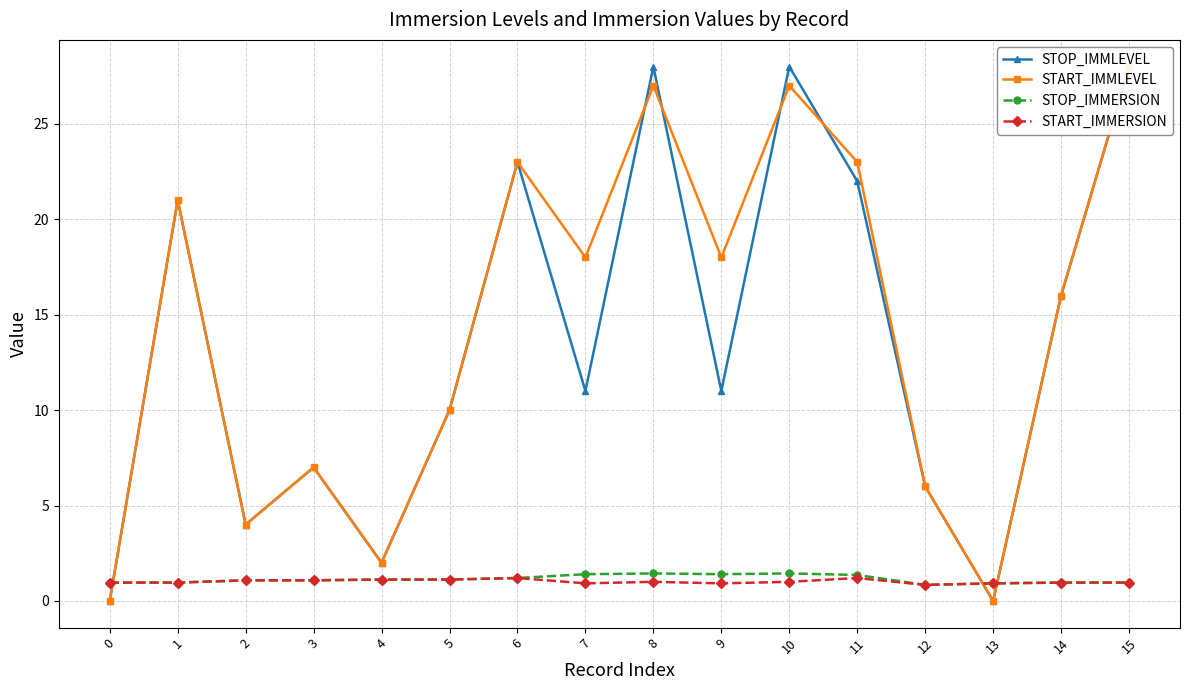

Where is START_IMMLEVEL nearest to the value 14?

14